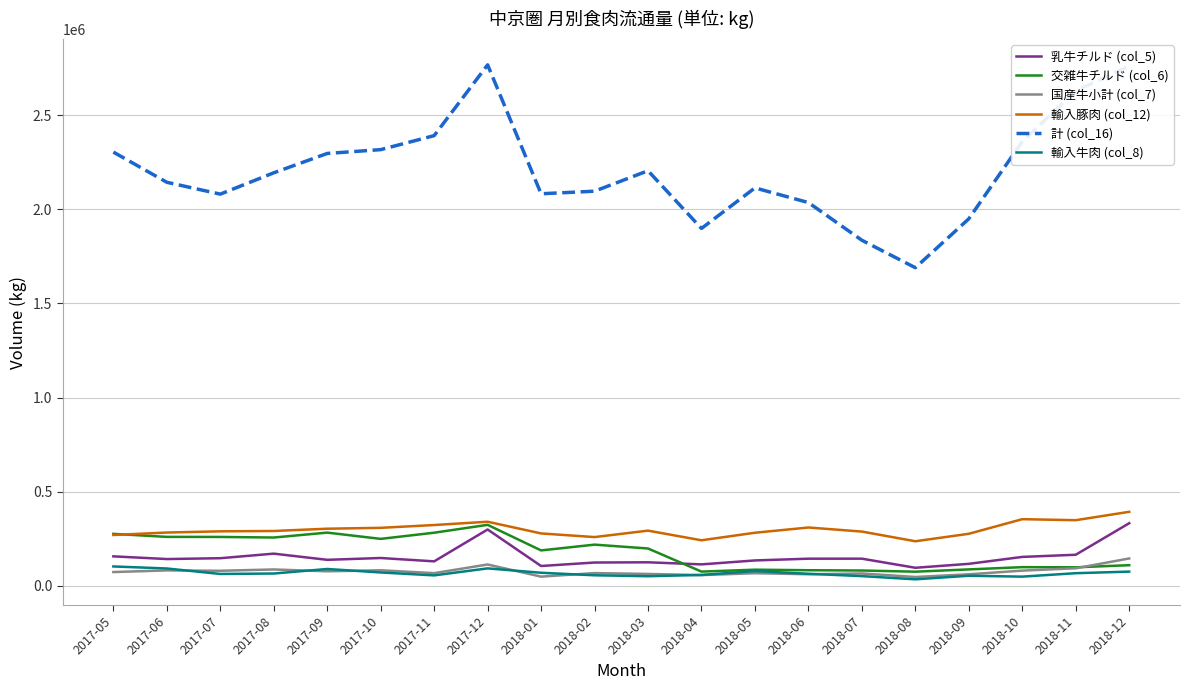

The value of 乳牛チルド (col_5) at 2018-04 is 113653. True or false?

True